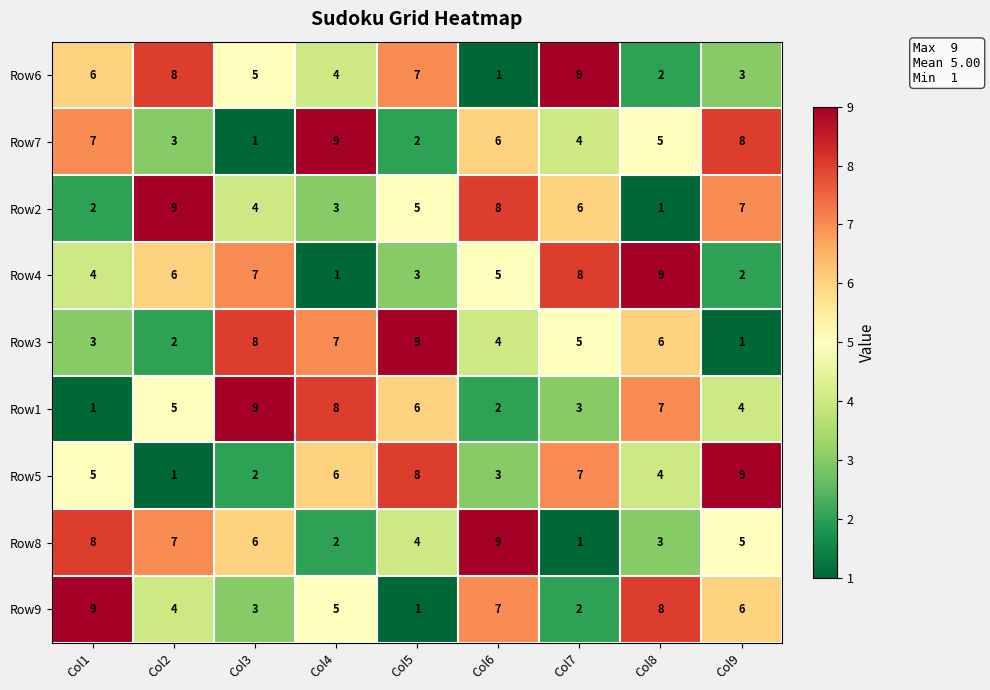

What is the maximum value for Row3?

9